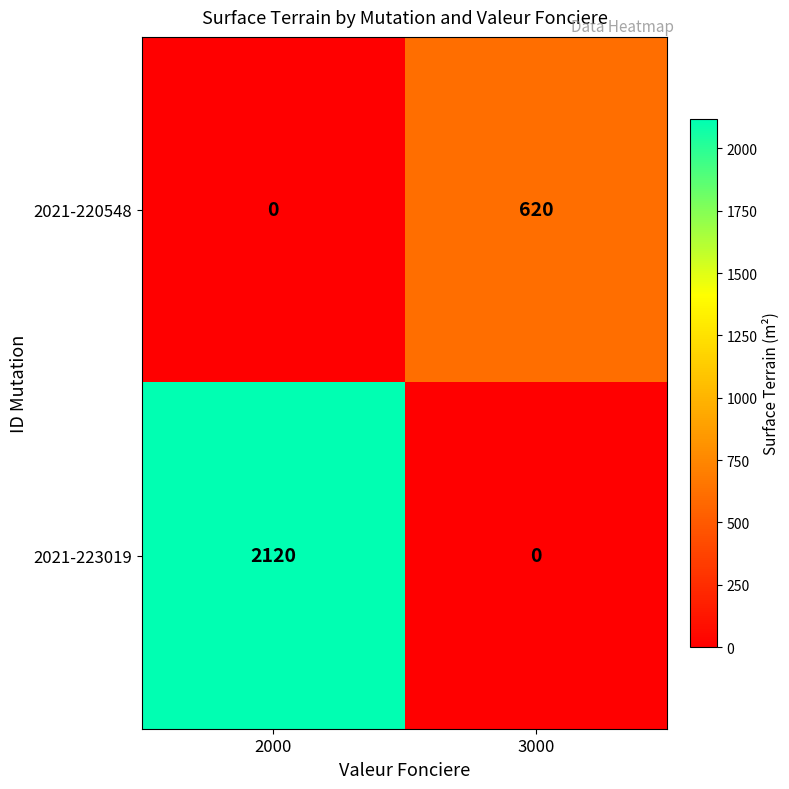

The value of 2021-220548 at 3000 is 620. True or false?

True